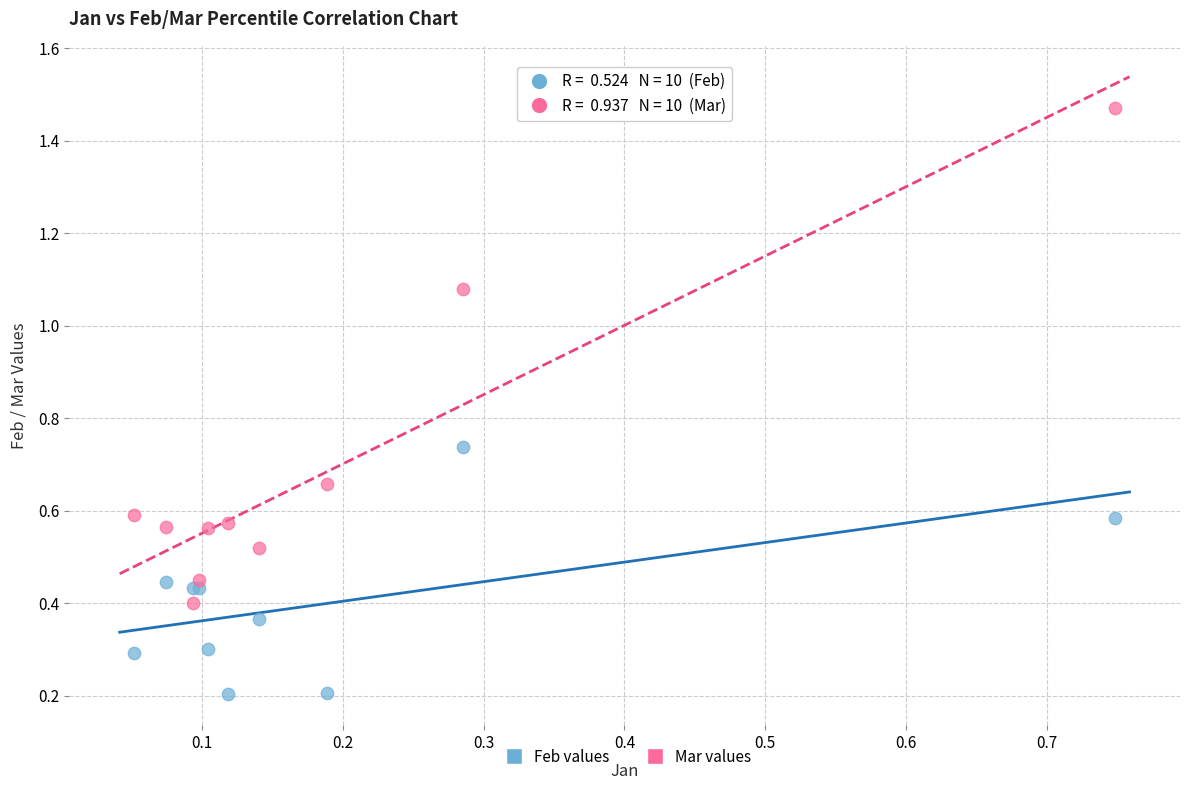

Which series contains the lowest Y value?

Feb values